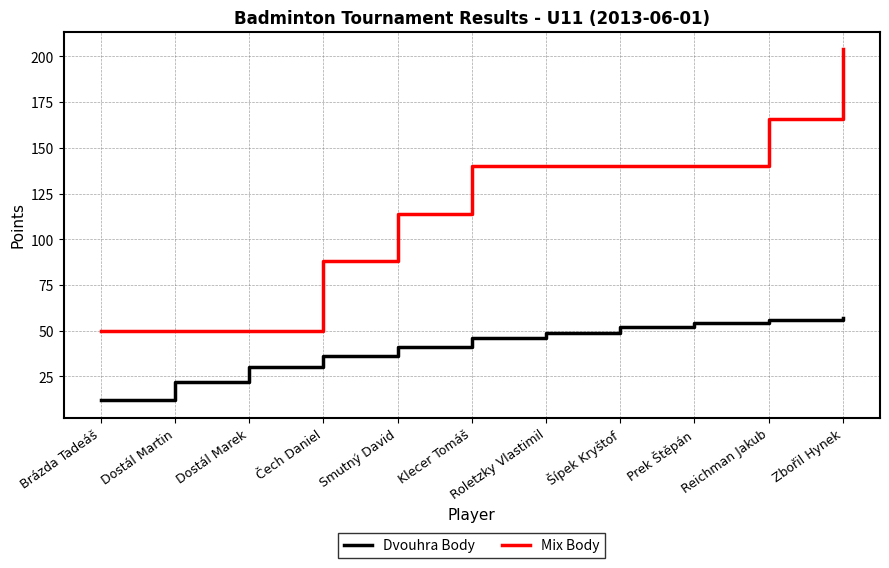

The value of Dvouhra Body at Roletzky Vlastimil is 49. True or false?

True